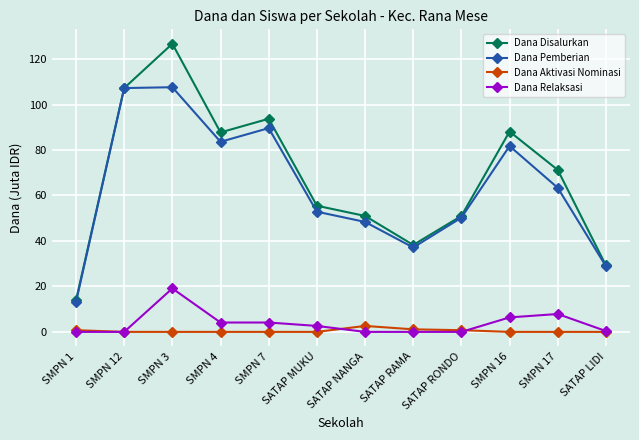

True or false: Dana Relaksasi has more than 0 interior local peaks.

True